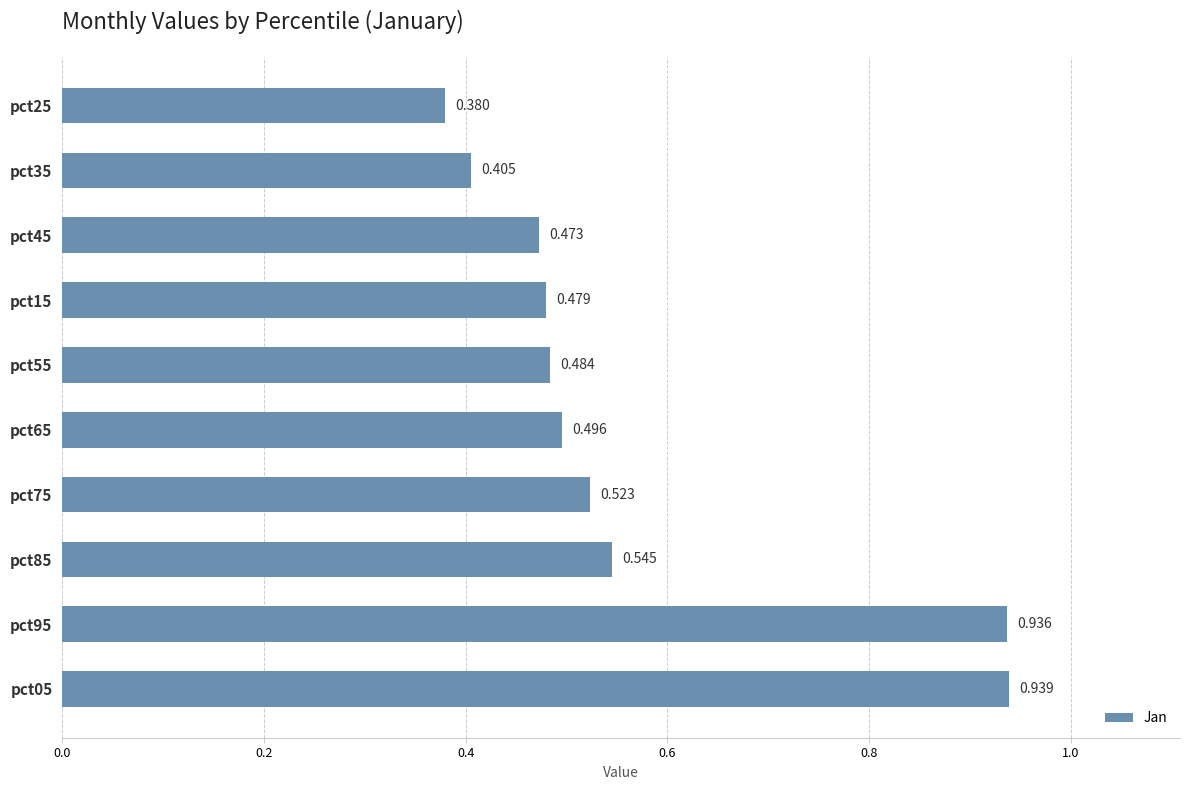

Are the bars horizontal?

Yes